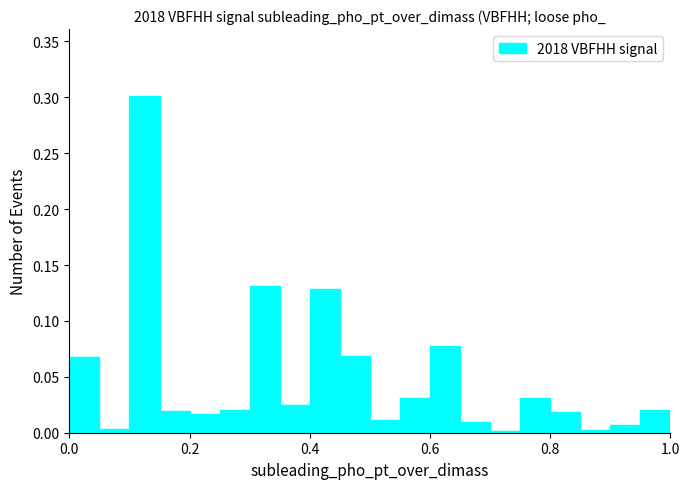

Read against the x-axis, roughly where is the centre of the tallest bar?

0.12